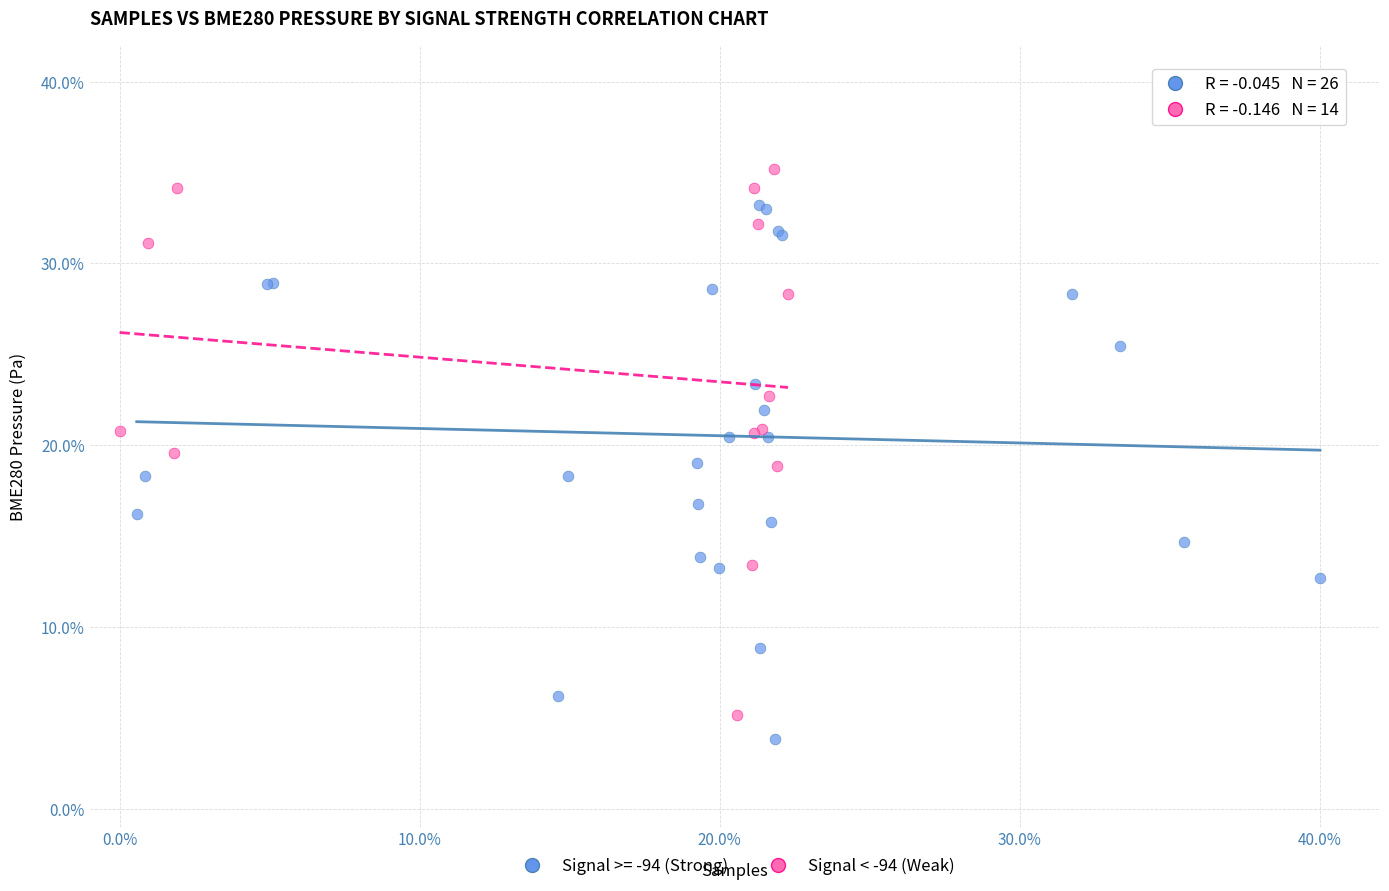

Which series contains the highest Y value?

Signal < -94 (Weak)